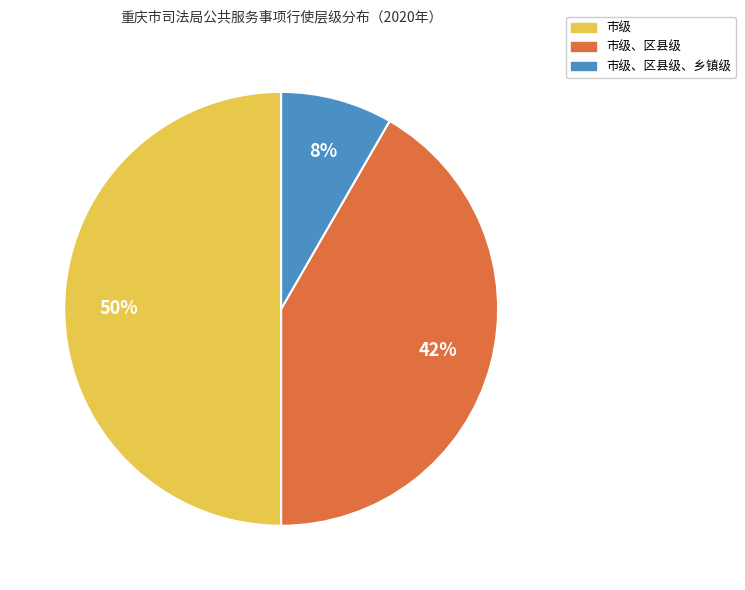

How many slices are in this pie chart?

3